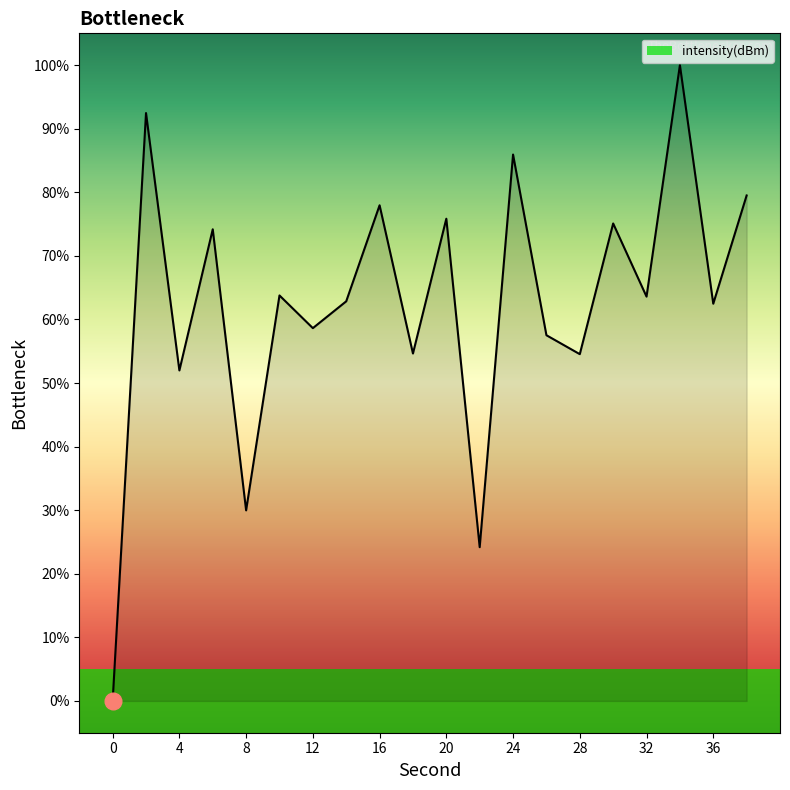

How many categories are shown in the chart?

20